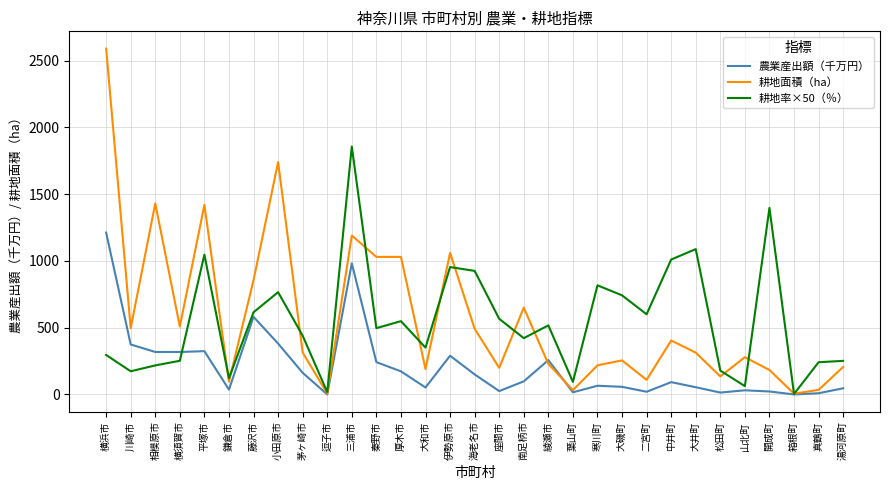

What is the difference between the maximum and minimum values in the 耕地率×50（％） series?

1853.2